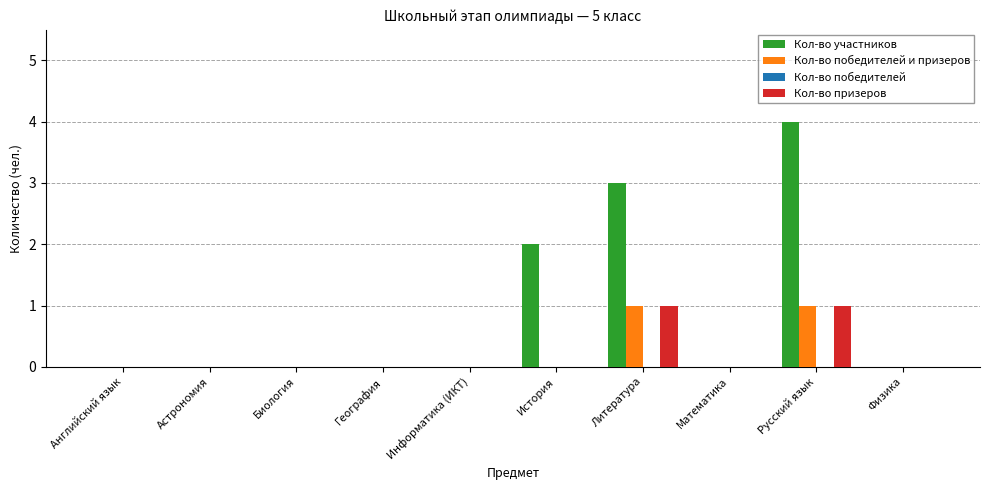

How many distinct data groups are displayed?

3